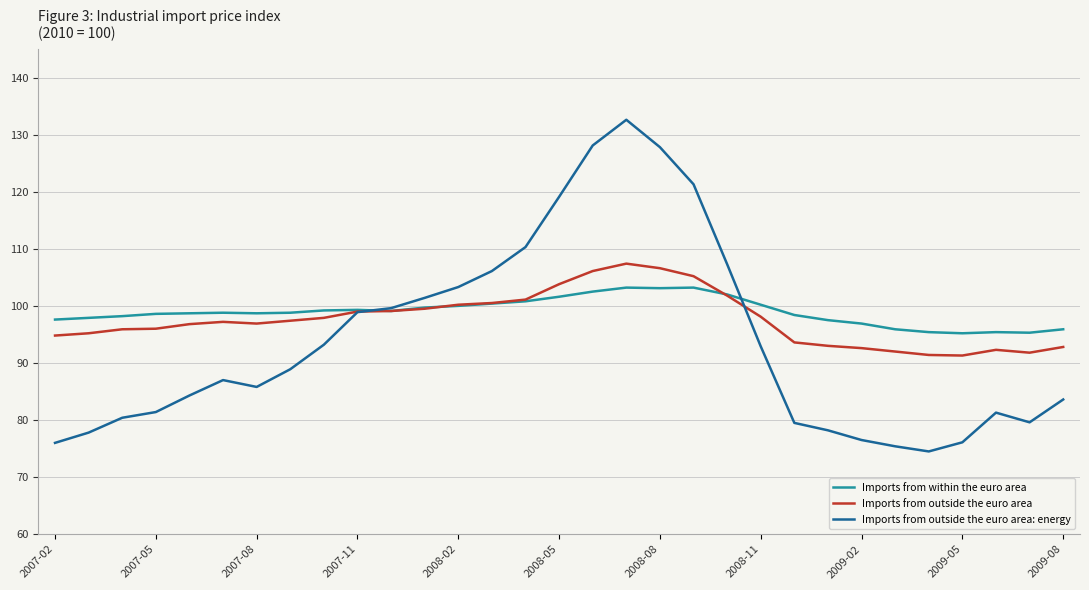

Which series has the widest spread of values?

Imports from outside the euro area: energy